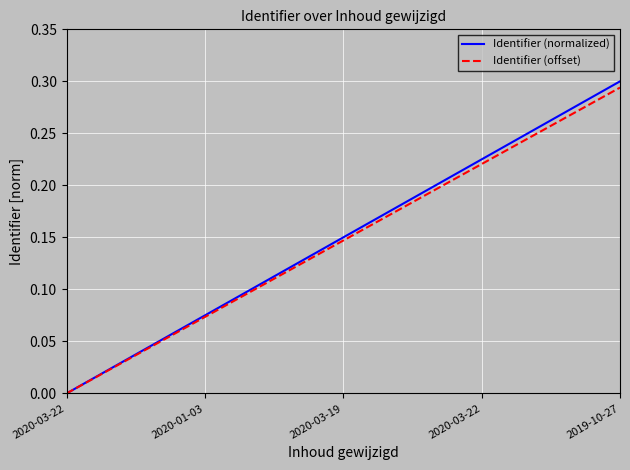

True or false: Identifier (offset) and Identifier (normalized) cross at least once.

False